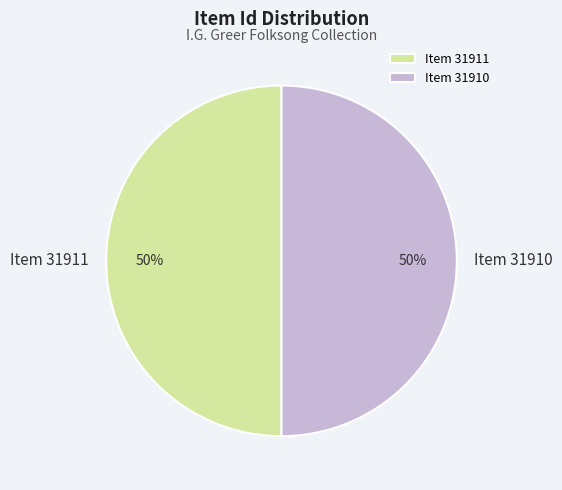

What percentage is the Item 31911 slice, to the nearest percent?

50%